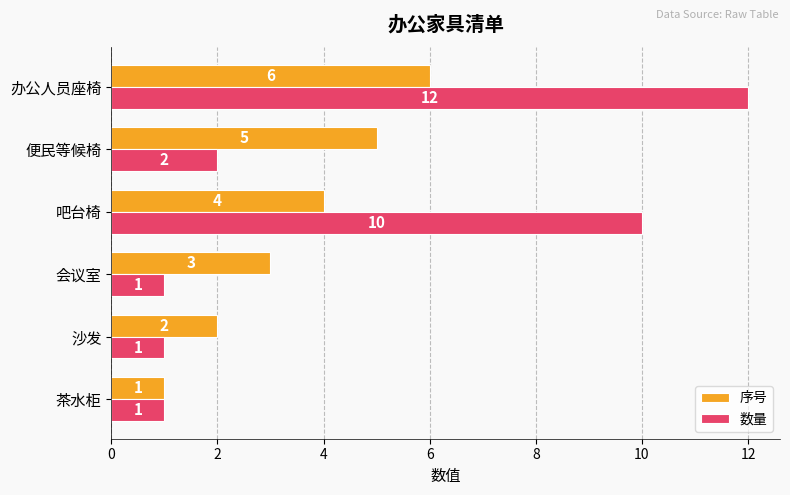

Which series has the largest total across all categories?

数量